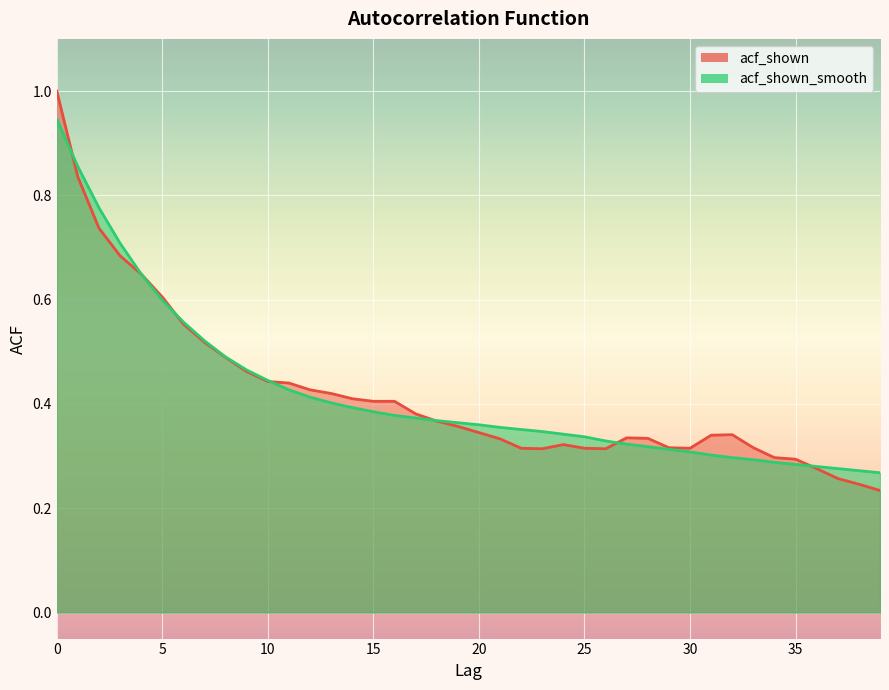

How many interior local valleys does the acf_shown series have?

3